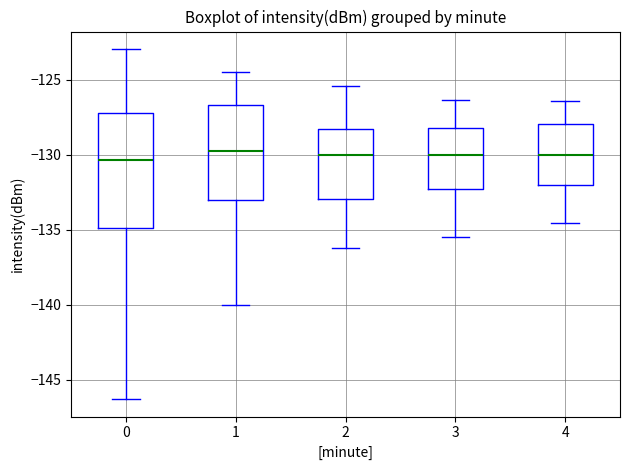

Which box is the tallest, from its lower edge to its upper edge?

0